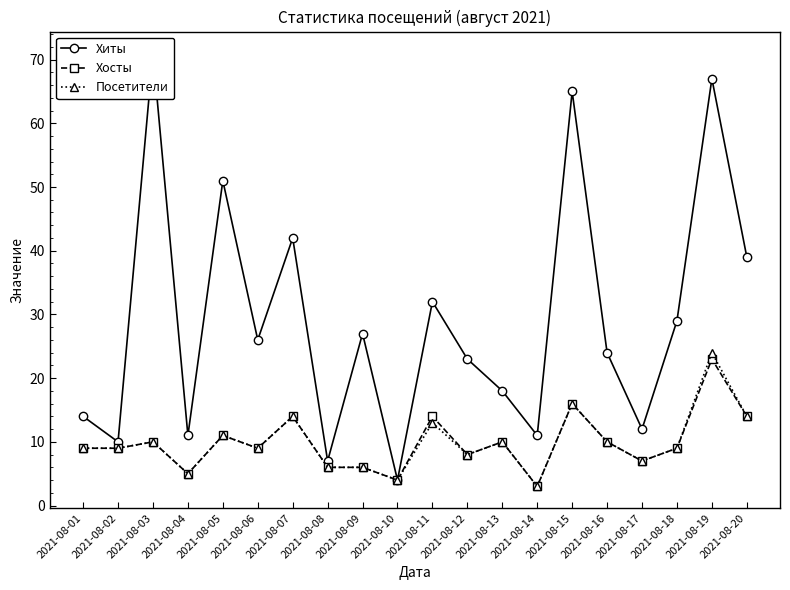

Does the chart have visible grid lines?

No